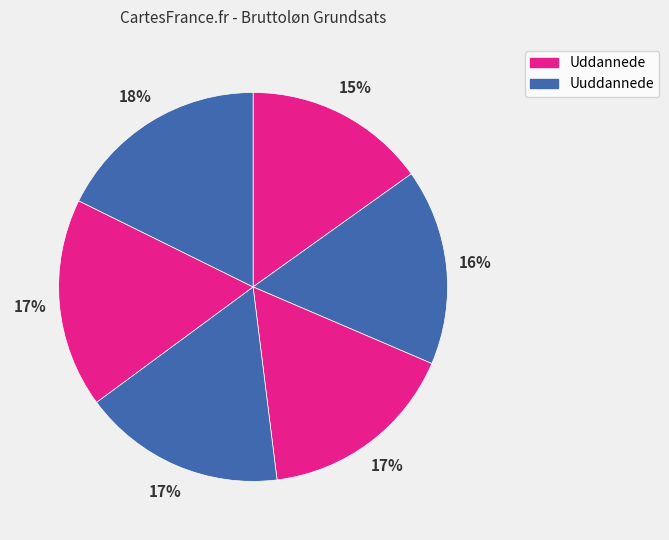

How many slices are in this pie chart?

6